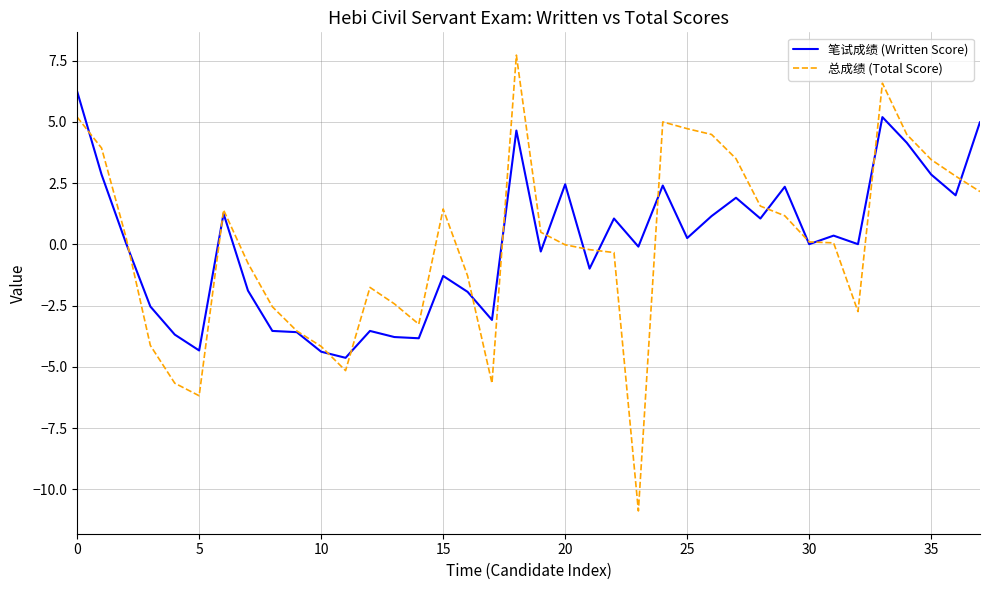

List the series in order of their peak value, highest first.

总成绩 (Total Score), 笔试成绩 (Written Score)